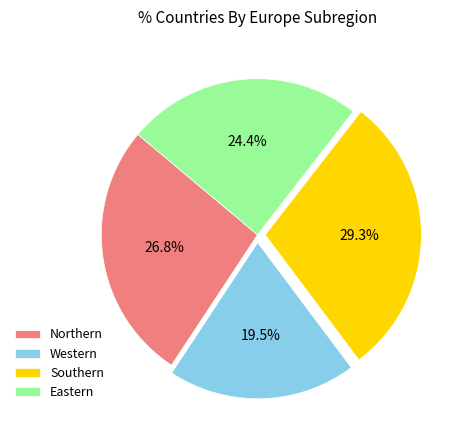

The Eastern slice represents 39% of the pie. True or false?

False